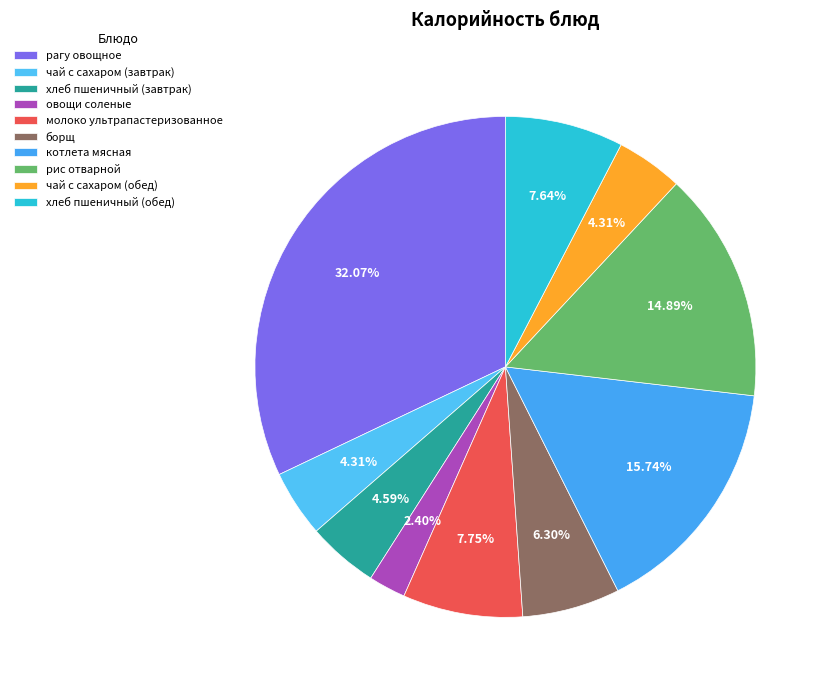

Which slice is the largest?

рагу овощное